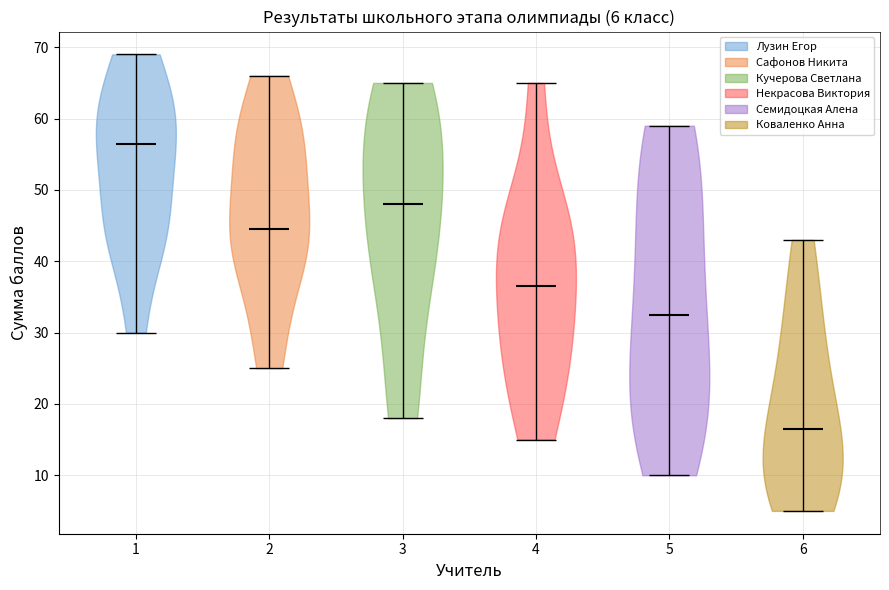

Which violin has the lowest median line?

6